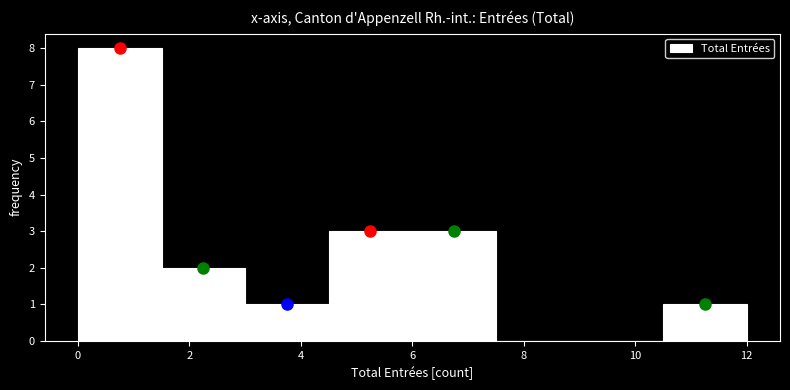

What is the height of the bar covering 10.5 to 12.0 on the x-axis? Neither the bar edges nor the heights are printed on the chart, so give them approximately, as read against the axes.

1